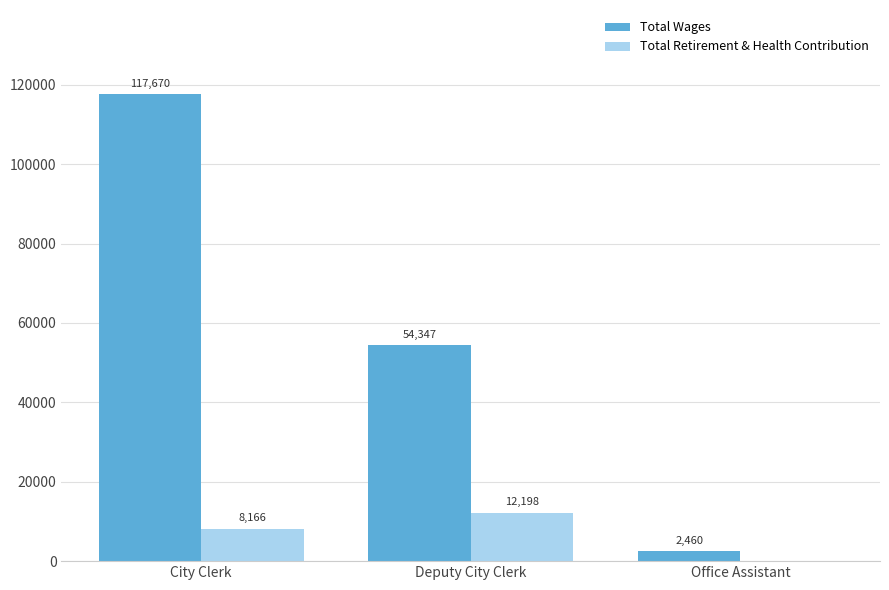

Reading left to right, extract all data points from this chart.

Total Wages: City Clerk=117670	Deputy City Clerk=54347	Office Assistant=2460
Total Retirement & Health Contribution: City Clerk=8166	Deputy City Clerk=12198	Office Assistant=0